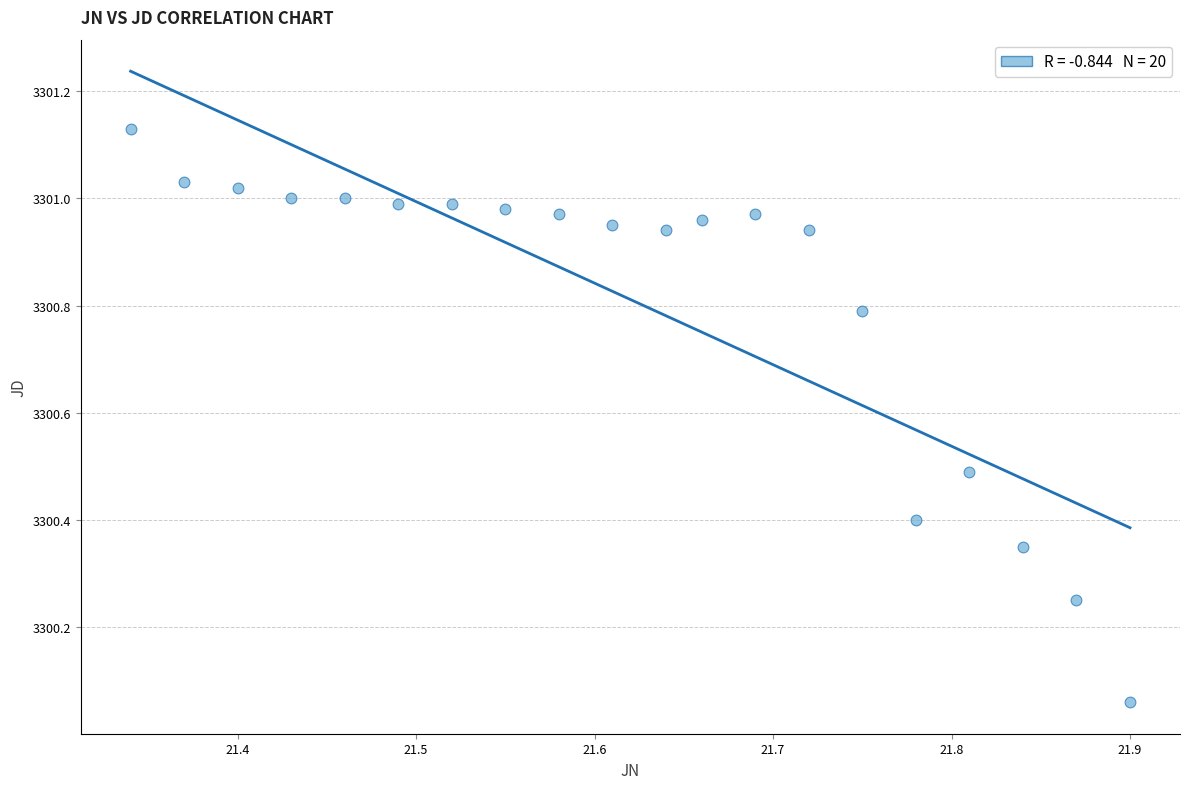

What is the range of X values (max minus min)?

0.6